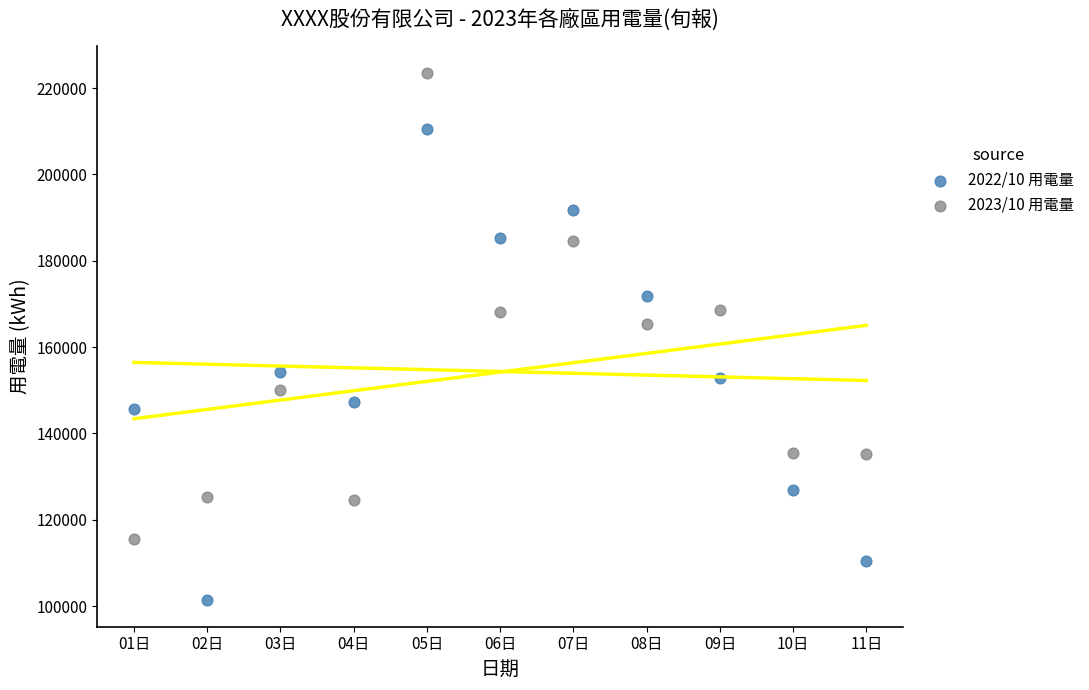

Across all series, what Y value is closest to 162446?

165458.0